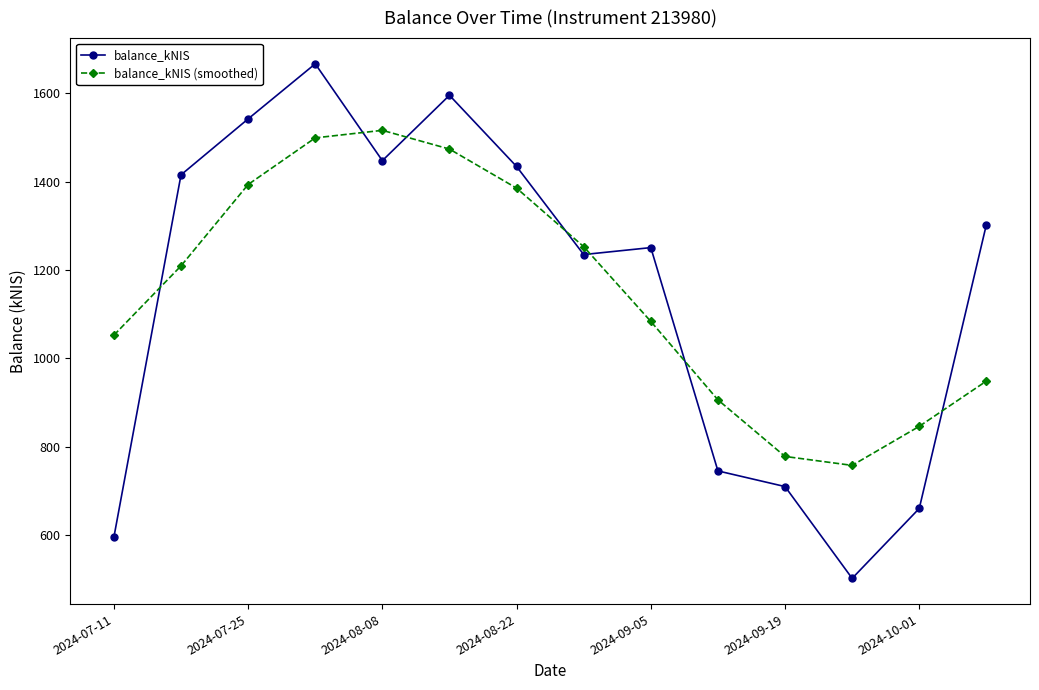

What is the minimum value for balance_kNIS?

501.8